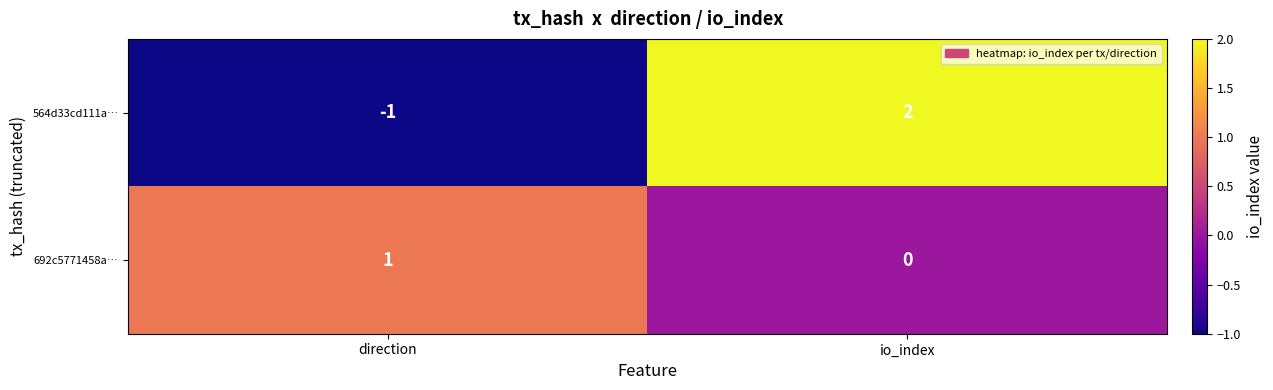

How many data points does each series have?

2